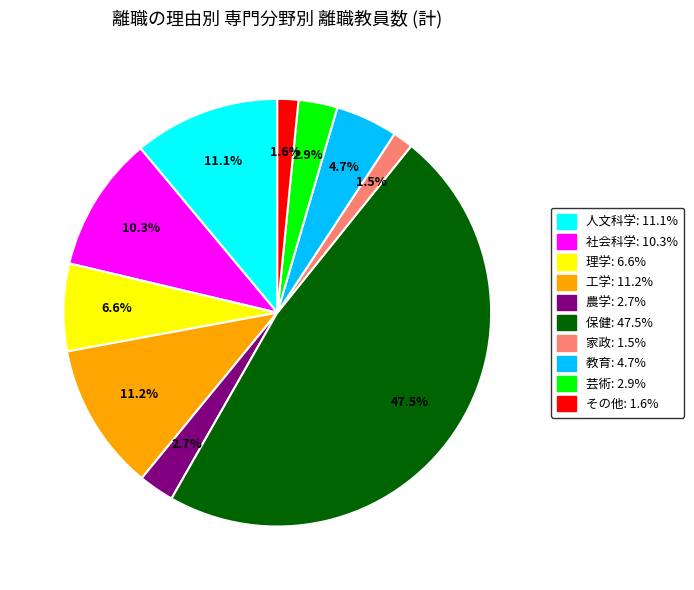

Which slice is the largest?

保健